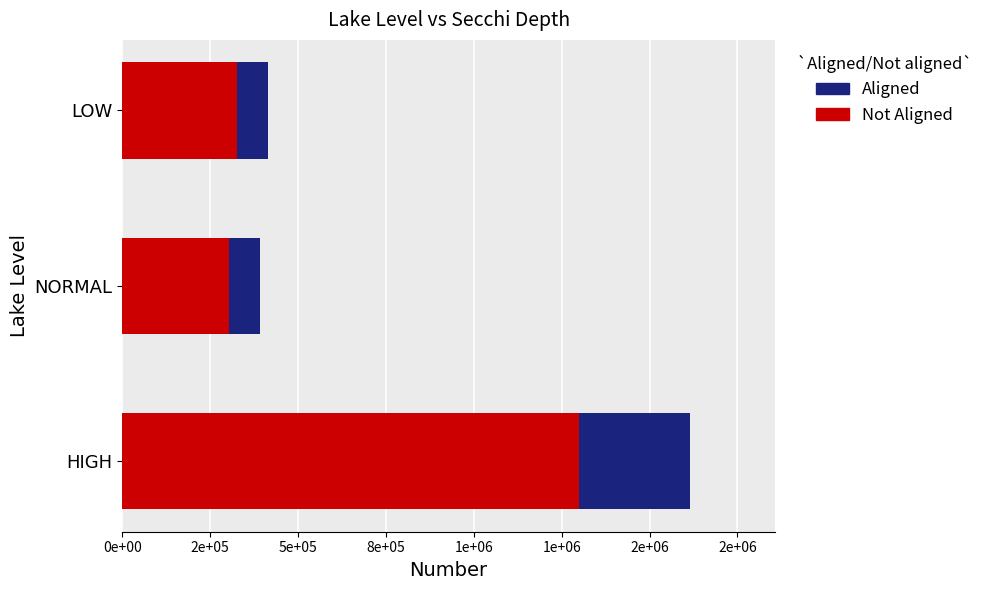

What is the sum of all Aligned values?

495000